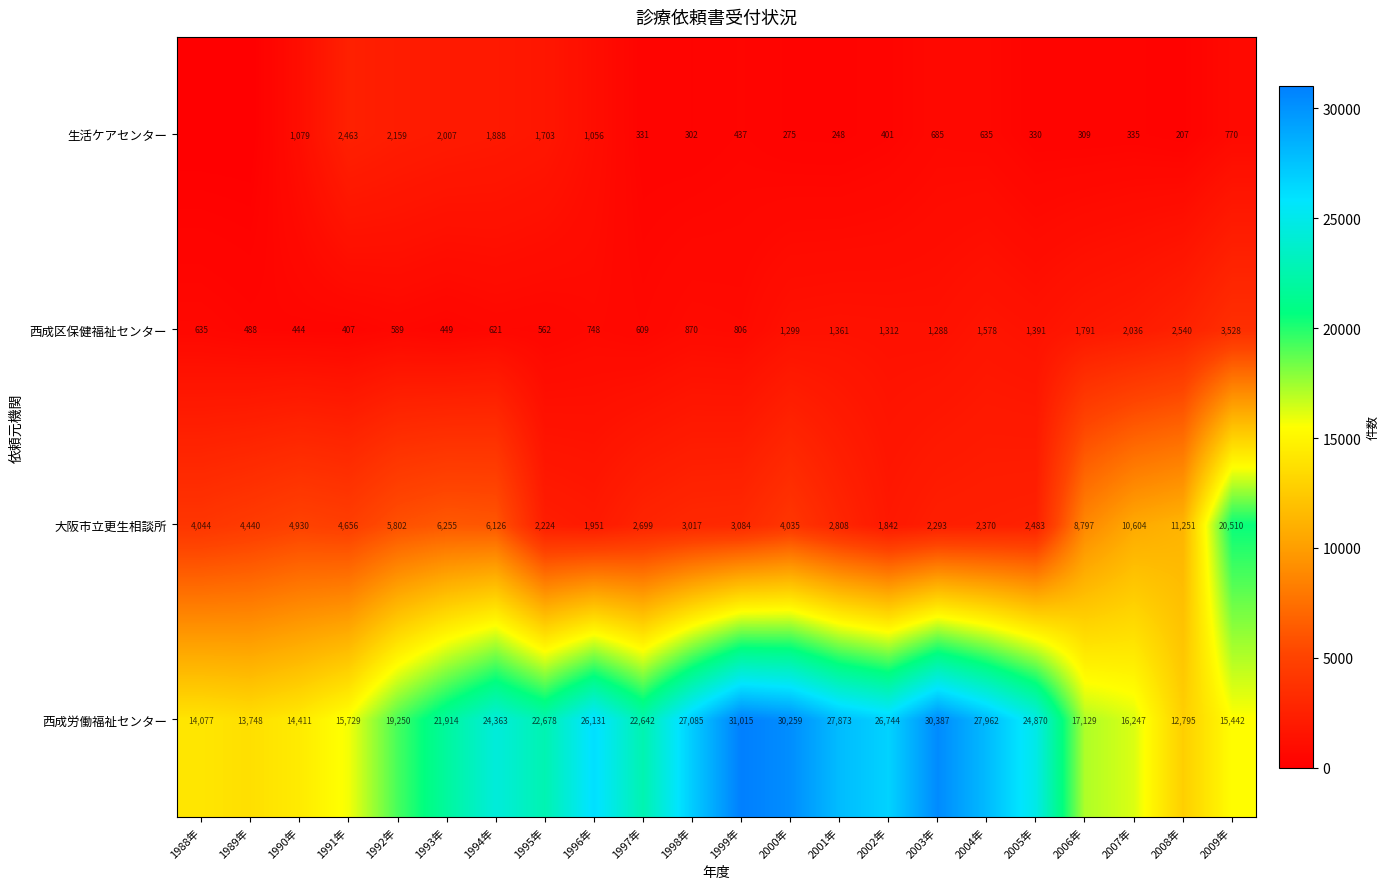

Between 1993年 and 1998年, which series saw the biggest shift?

西成労働福祉センター